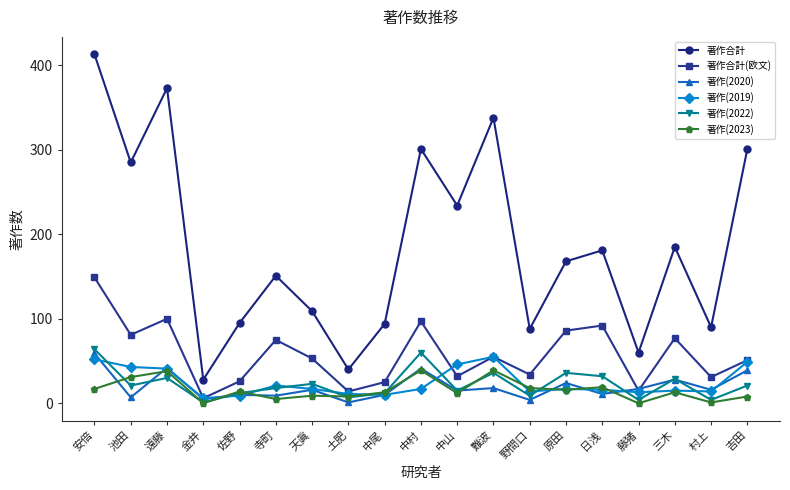

Which series changed the most between 難波 and 村上?

著作合計